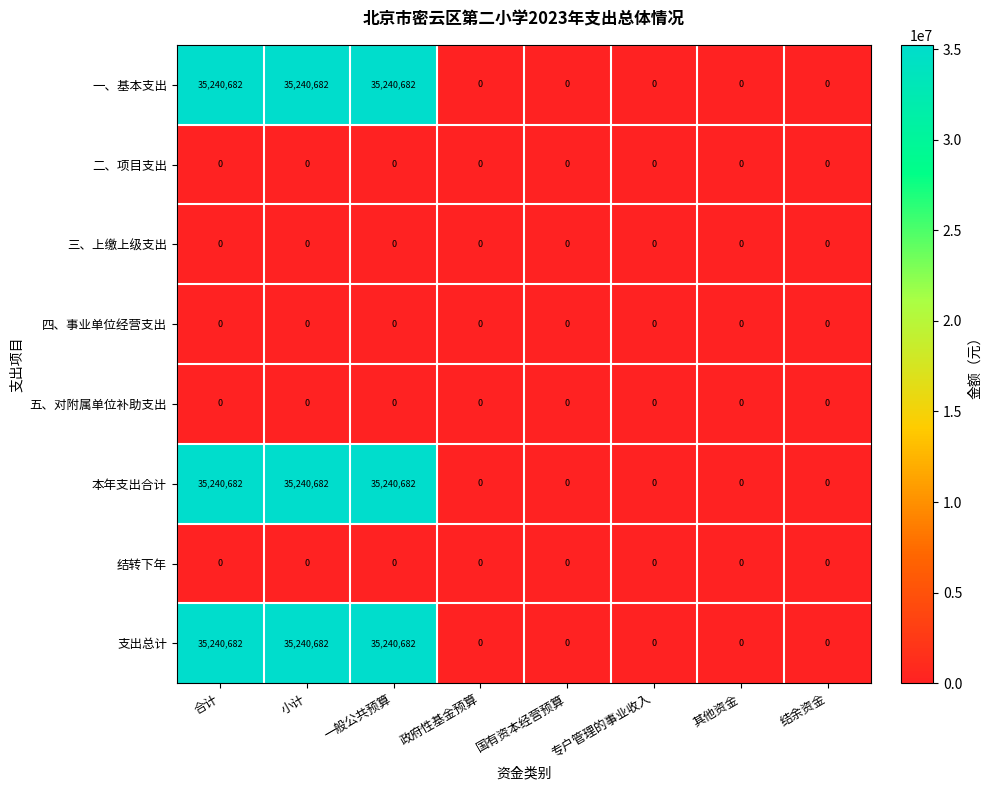

What is the average value of the 本年支出合计 series?

13215256